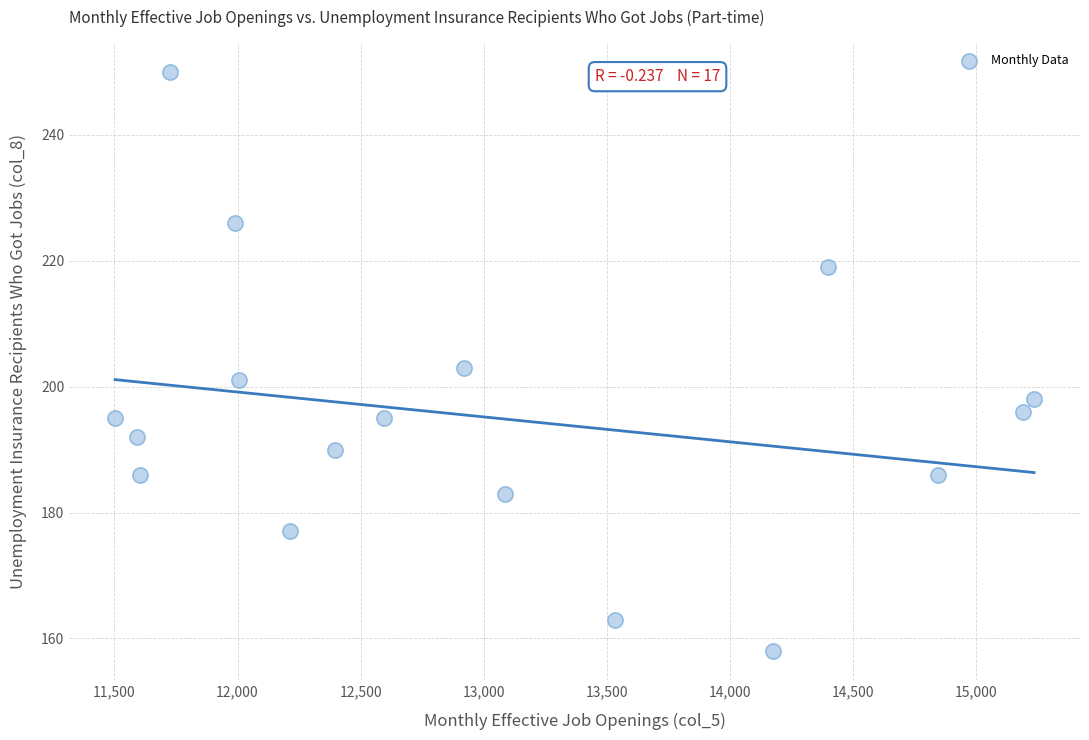

What is the range of X values (max minus min)?

3733